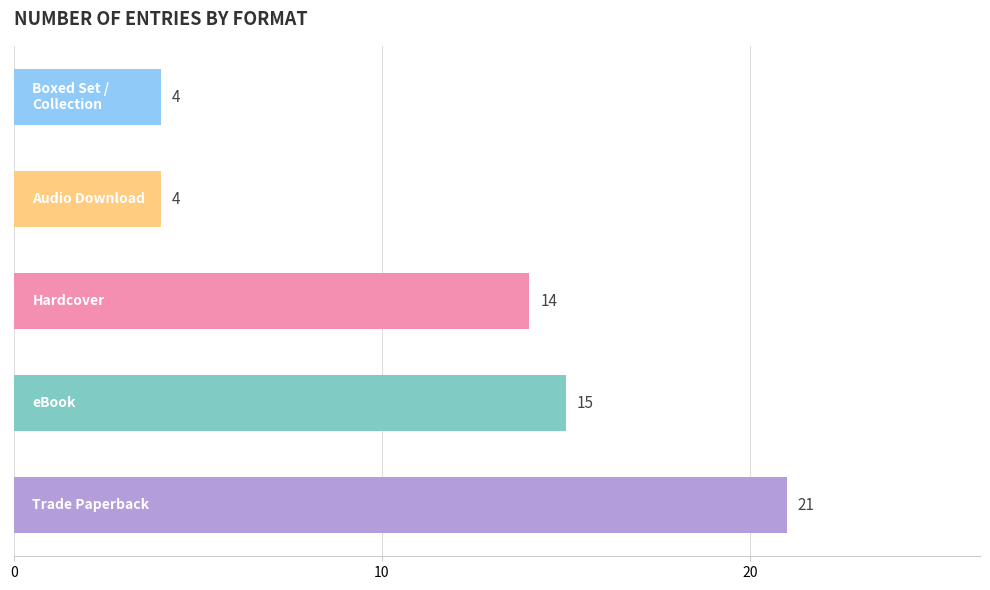

What is the difference between the second highest and minimum values?

11